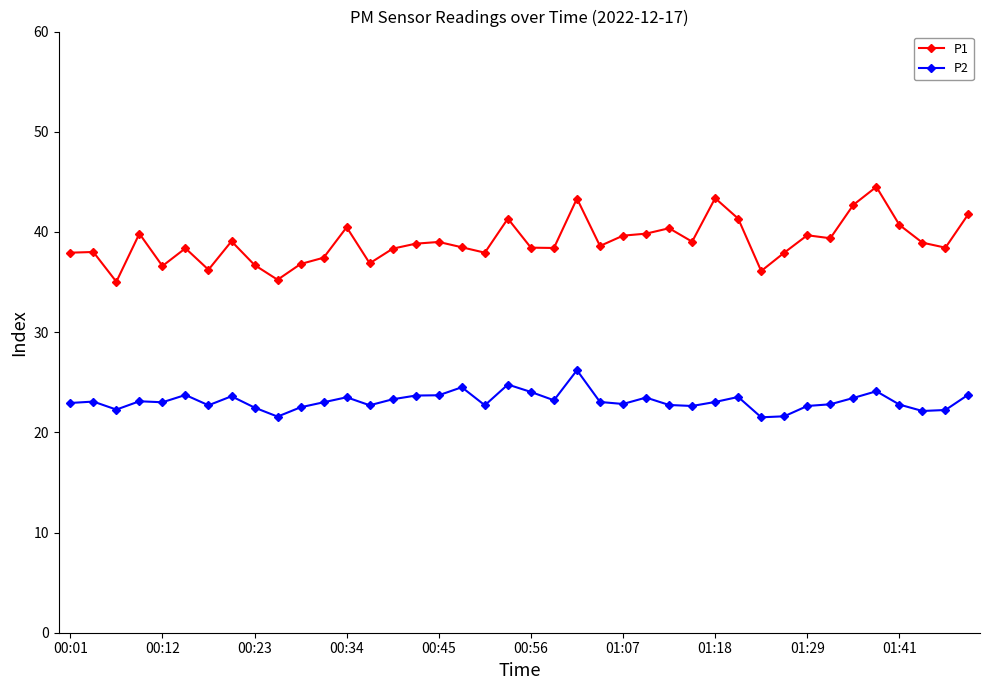

What is the value of the P1 point at the 19th from the left?

37.9